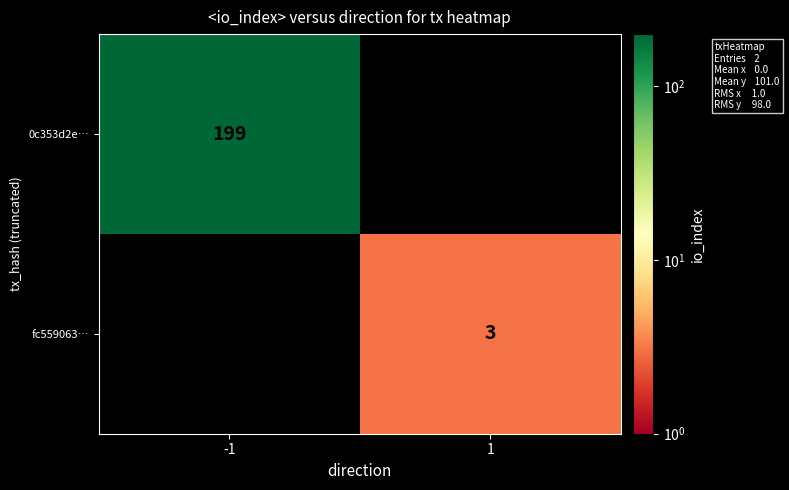

What is the smallest value displayed?

3.0